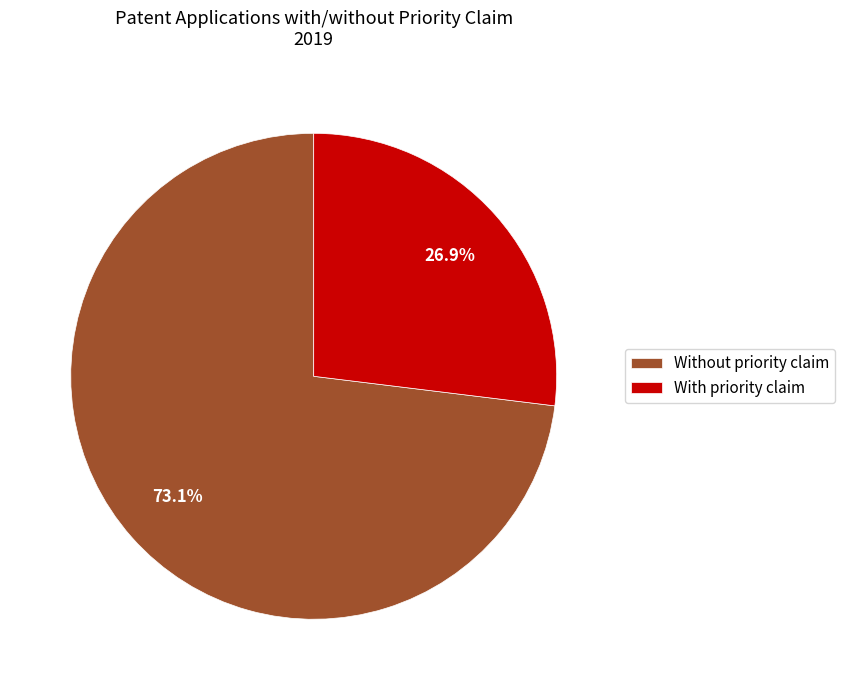

To the nearest percent, what is the difference between the largest and smallest slice percentages?

46%